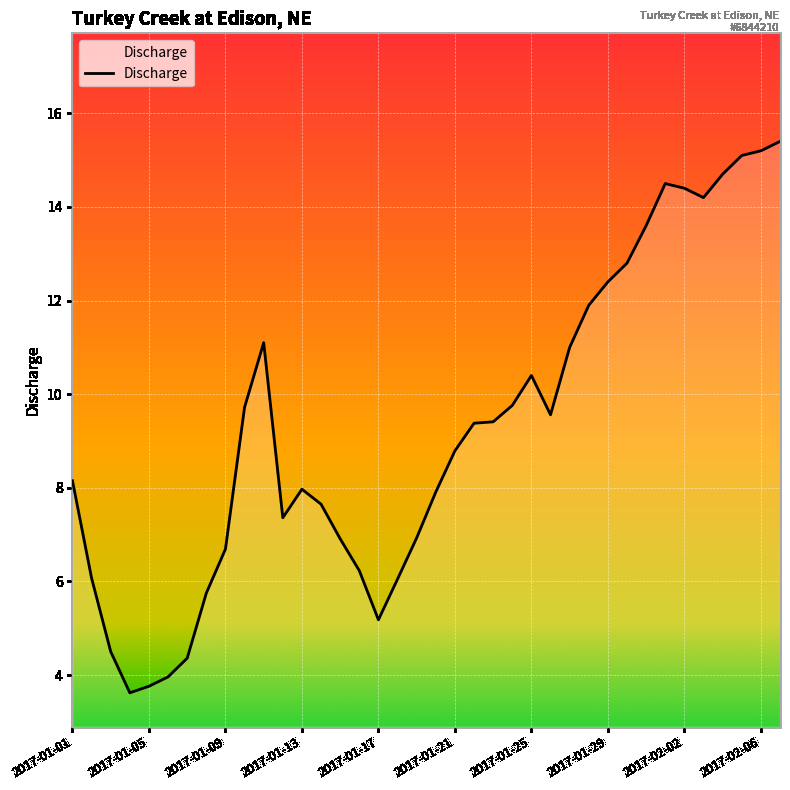

How many lines are shown in the chart?

1